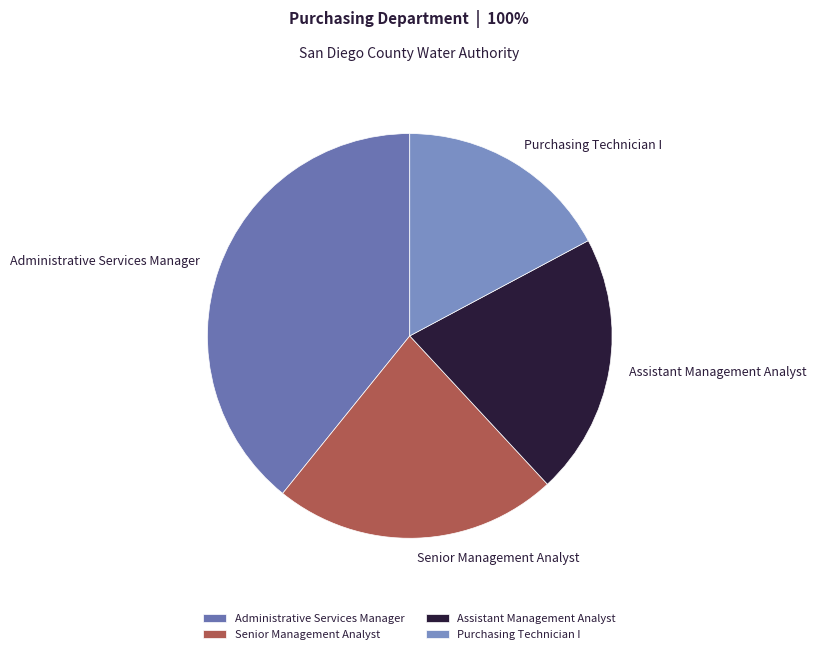

Count the number of slices in the pie.

4